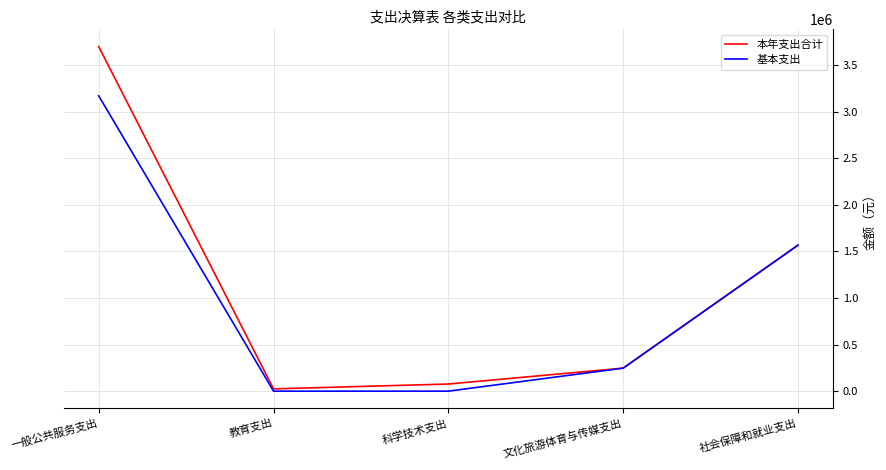

What is the difference between the maximum and minimum values in the 基本支出 series?

3169404.3